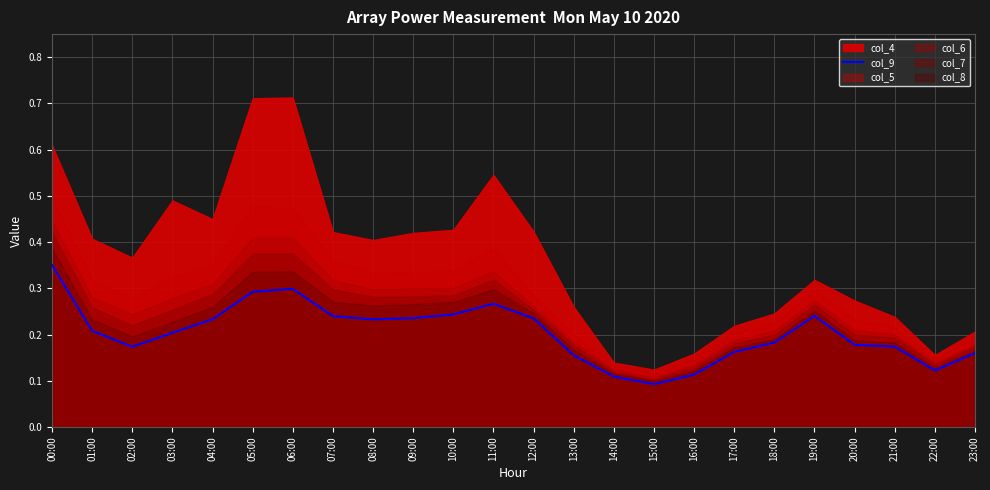

What is the change in value from 03:00 to 22:00?

-0.1